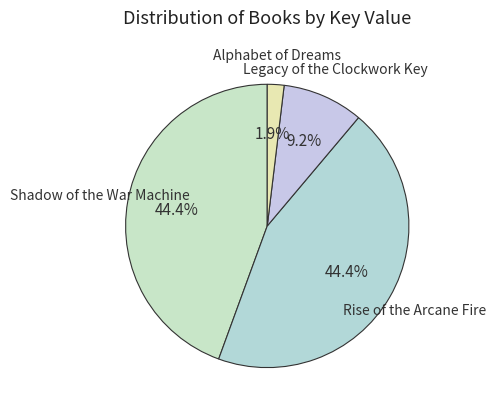

How many segments does this pie chart have?

4